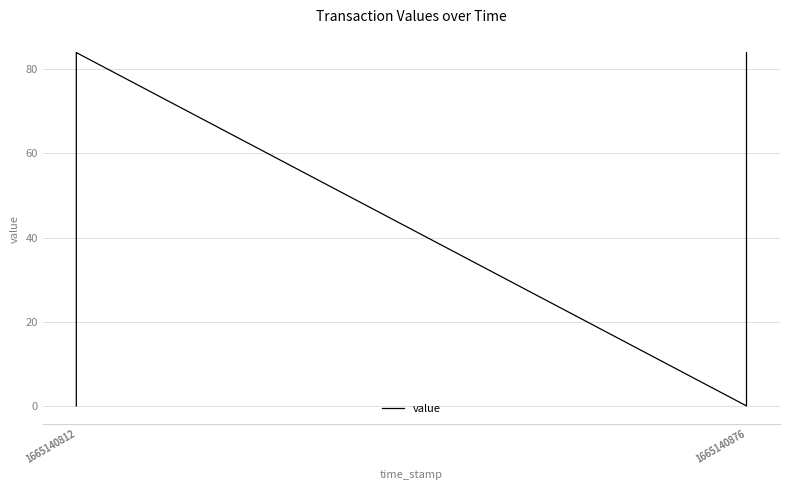

The chart shows a value of 0.0 at 1665140812. True or false?

False